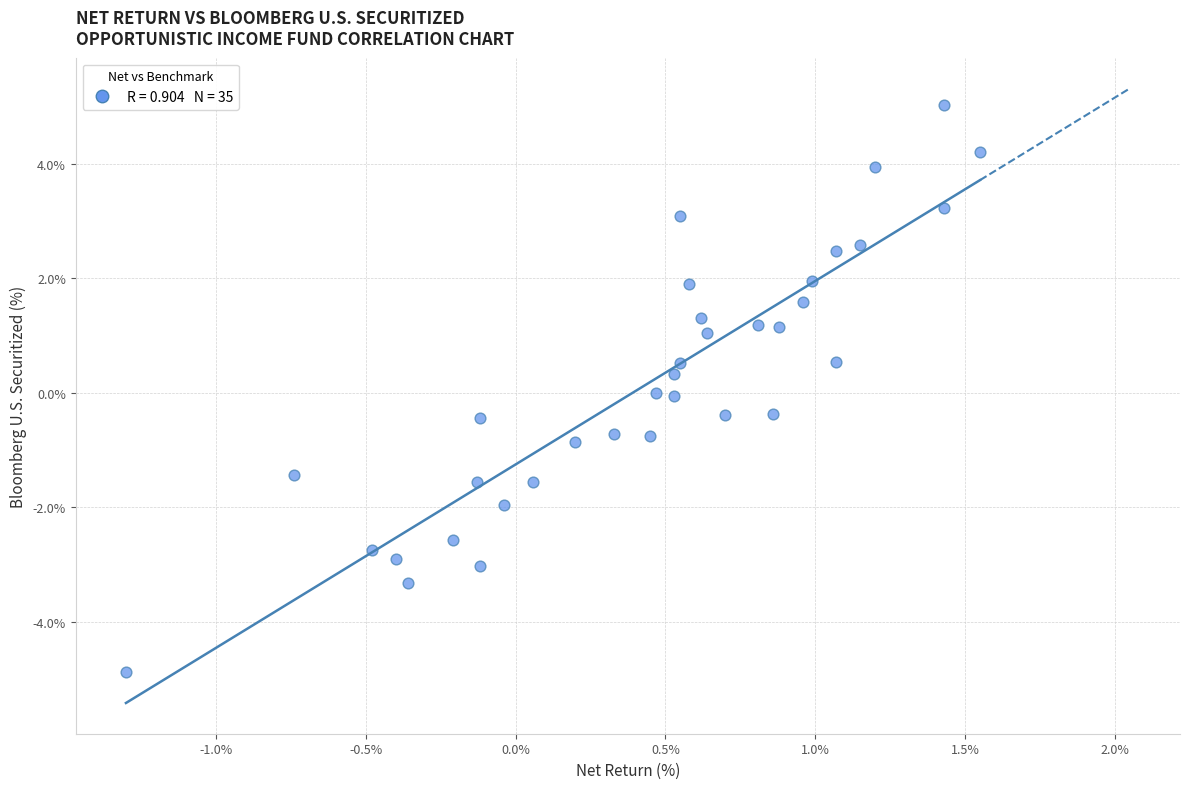

What is the range of Y values (max minus min)?

9.9